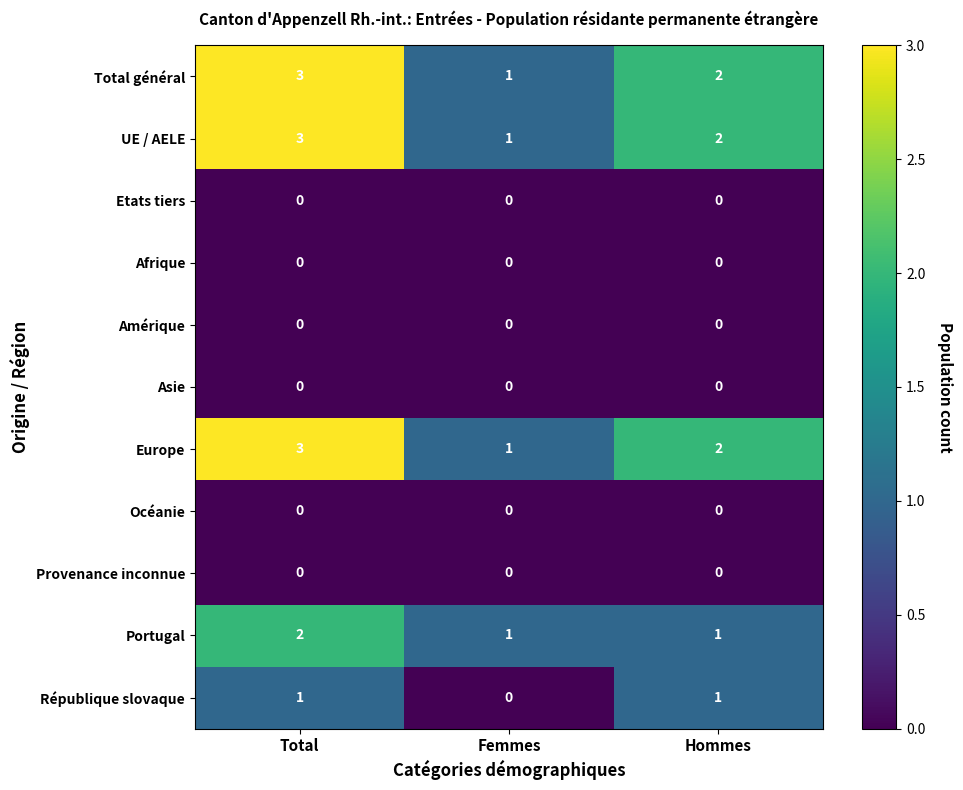

What is the maximum value for UE / AELE?

3